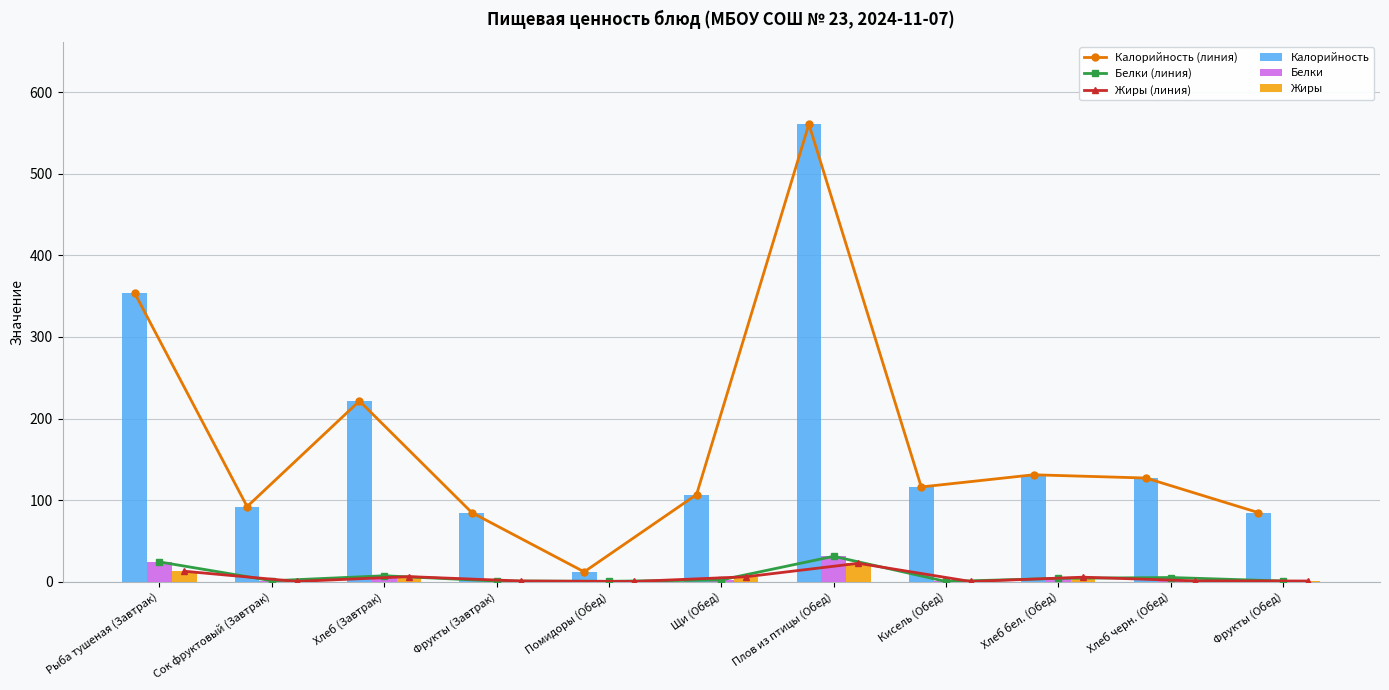

What is the maximum value shown in the chart?

561.0